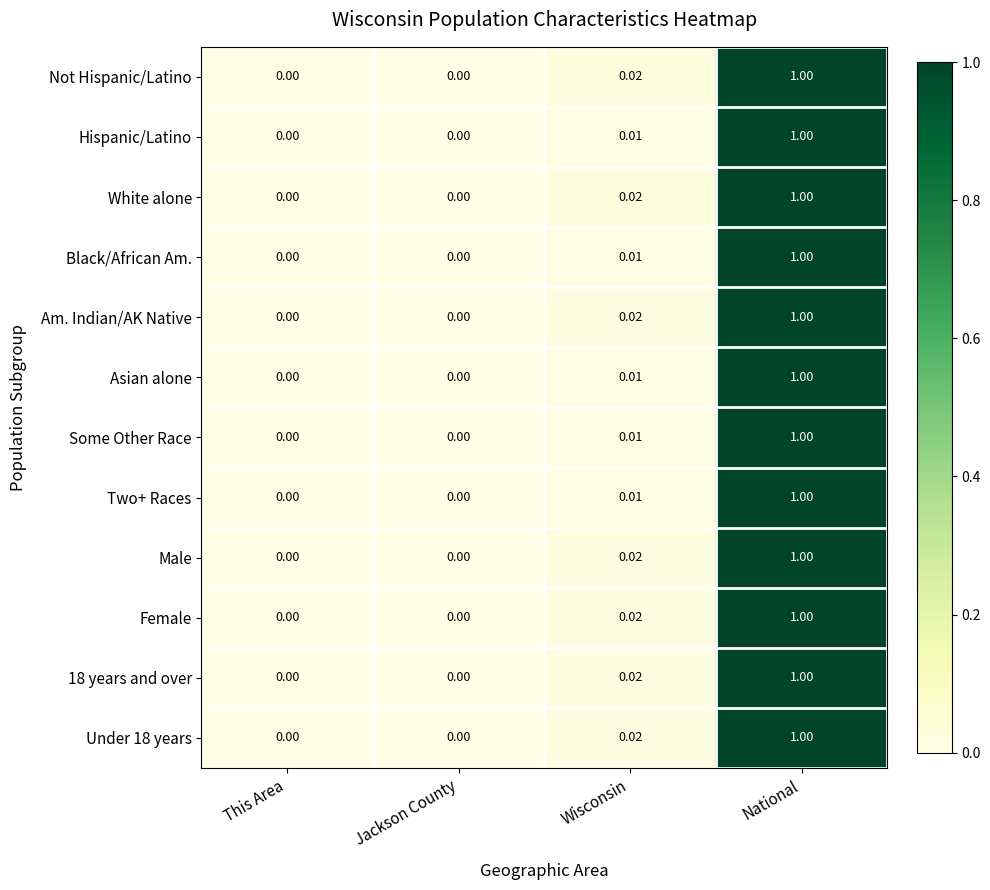

At which category is the sum across all series the highest?

National